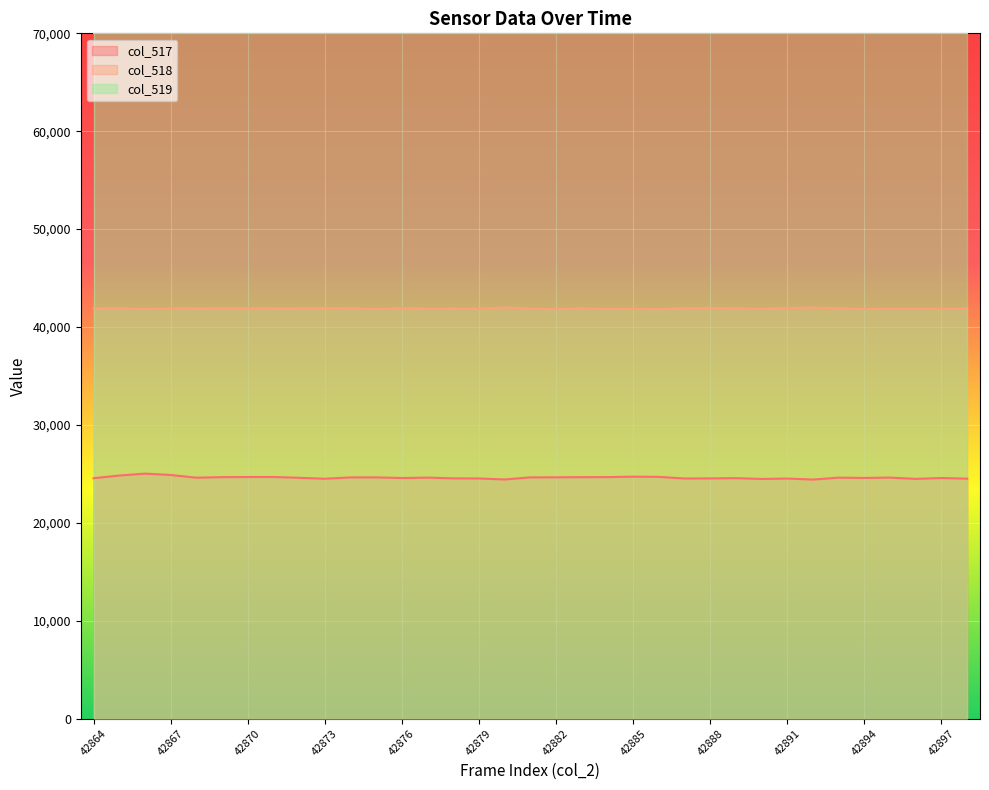

How many lines are shown in the chart?

3